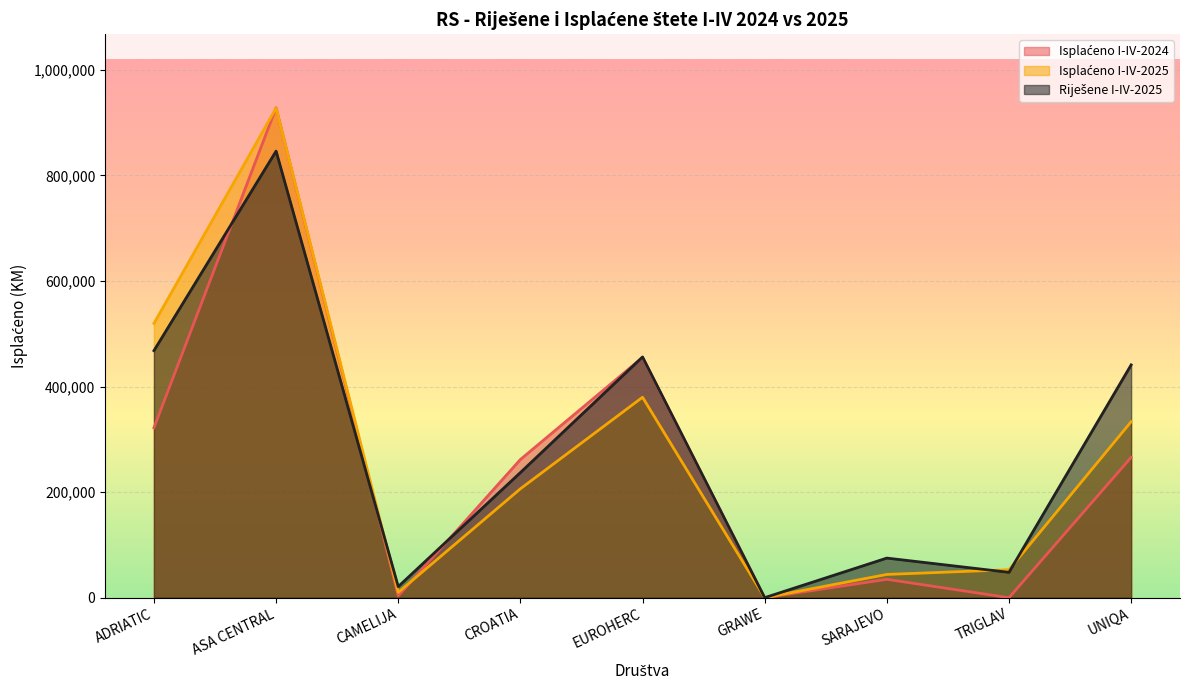

What is the value of the Isplaćeno I-IV-2024 point at the 9th from the left?

265808